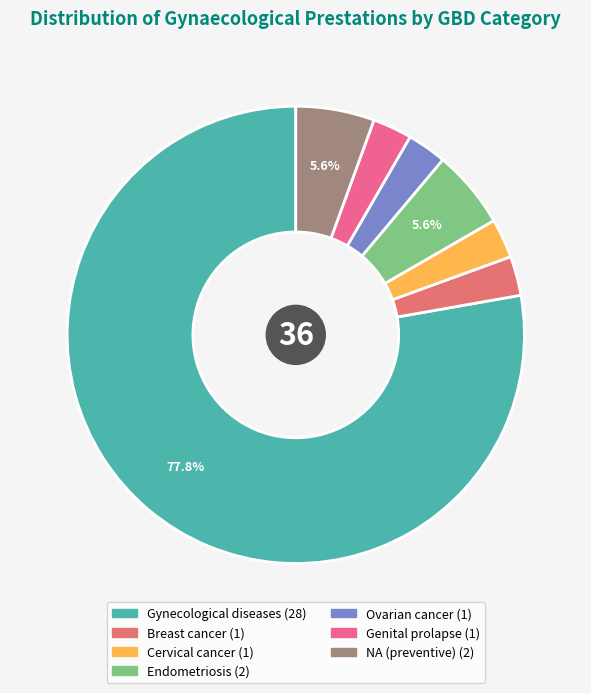

Which slice is the largest?

Gynecological diseases